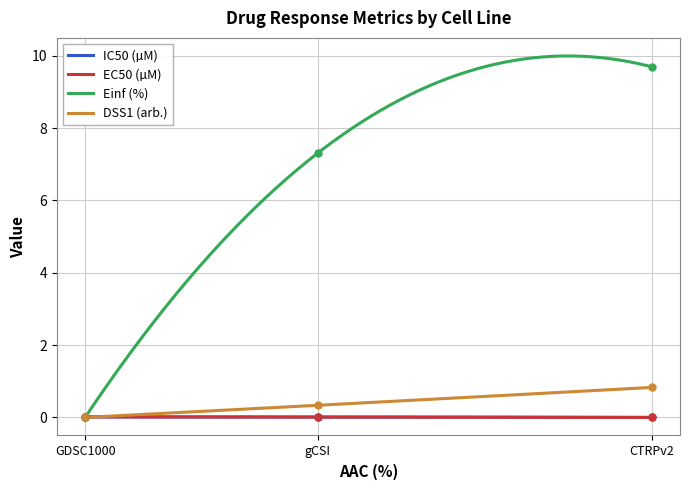

What is the label of the 3rd point from the left?

CTRPv2